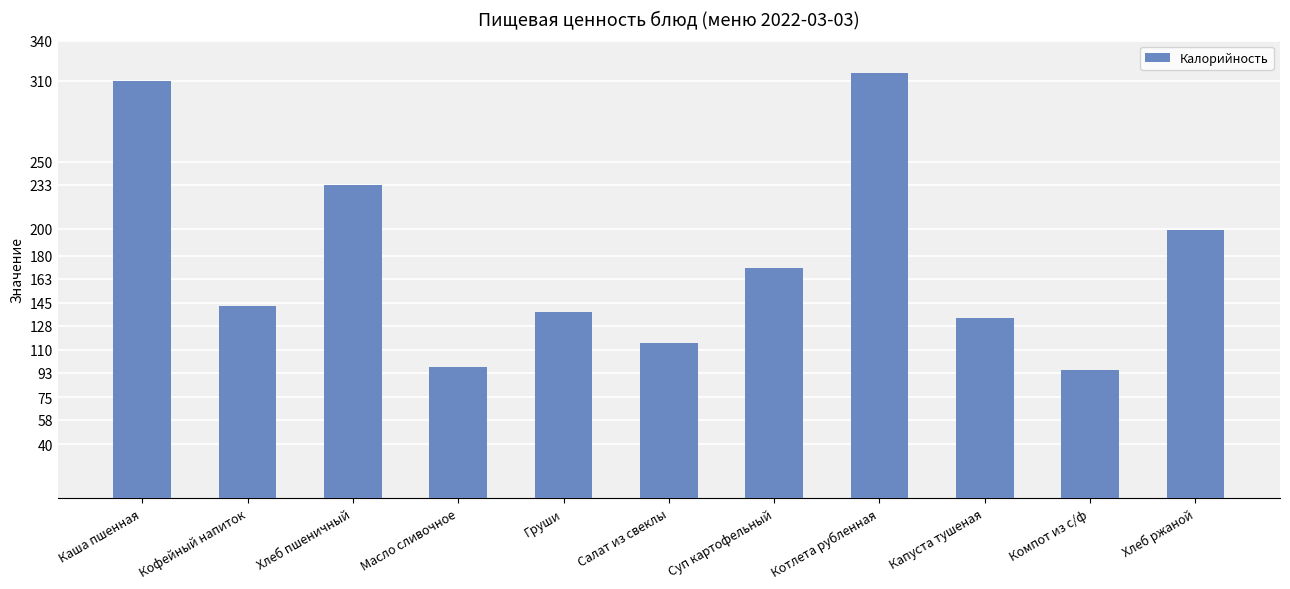

What is the sum of all values?

1951